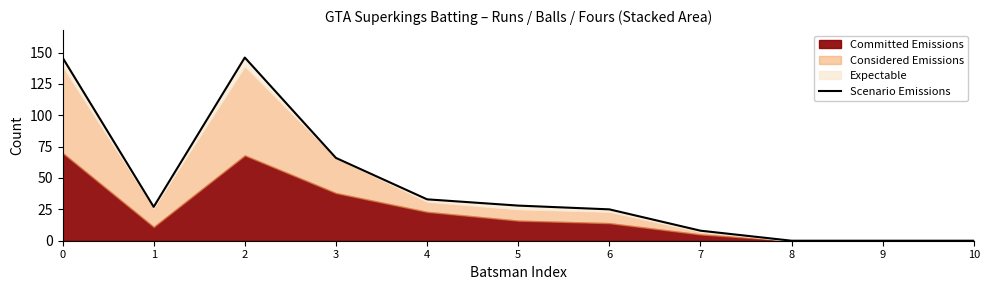

What is the difference between the maximum and minimum values?

146